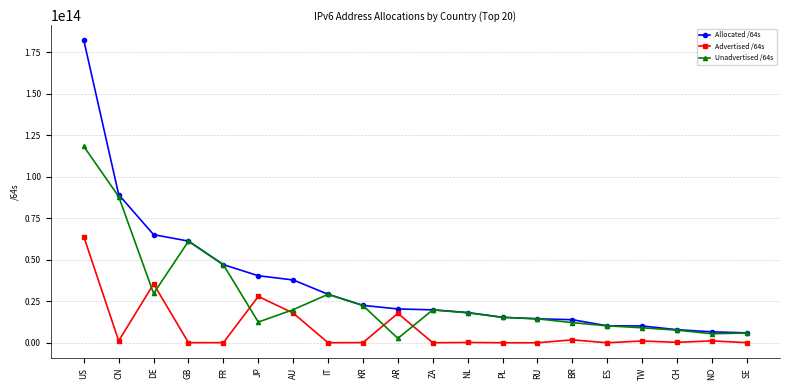

Is the value of Advertised /64s at TW greater than the value of Allocated /64s at AR?

No